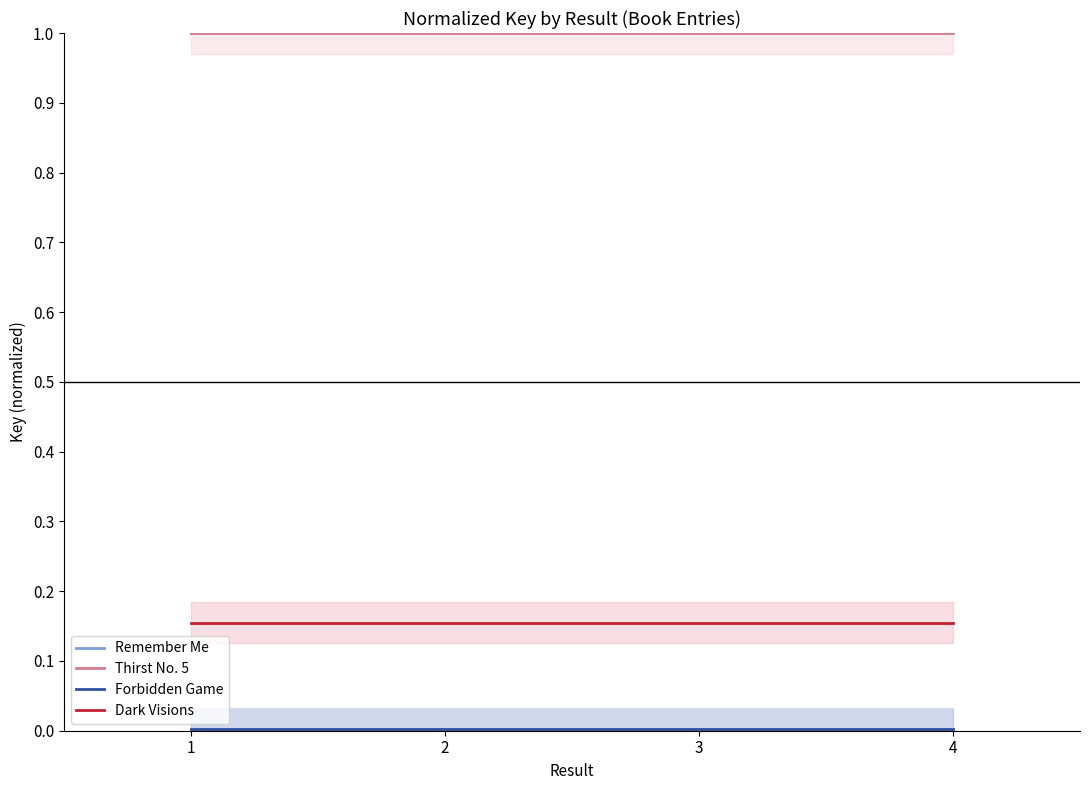

What is the value of the Dark Visions point at the 1st from the left?

0.2